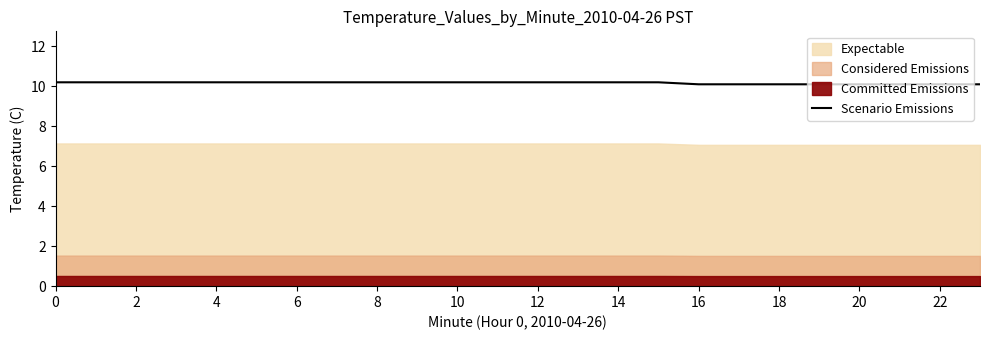

What is the lowest value of the Scenario Emissions series?

10.1